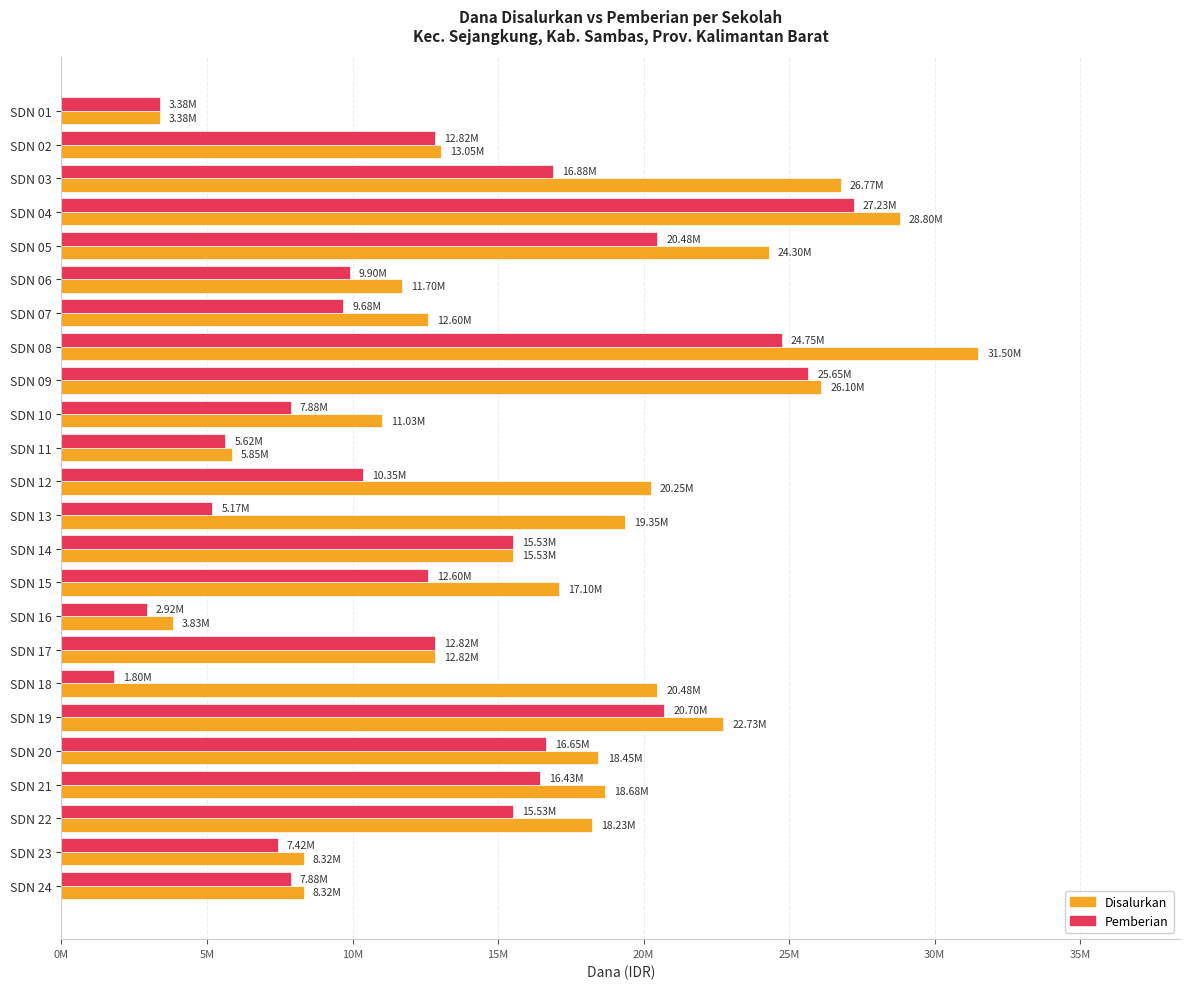

What are all the series names shown in the legend?

Disalurkan, Pemberian